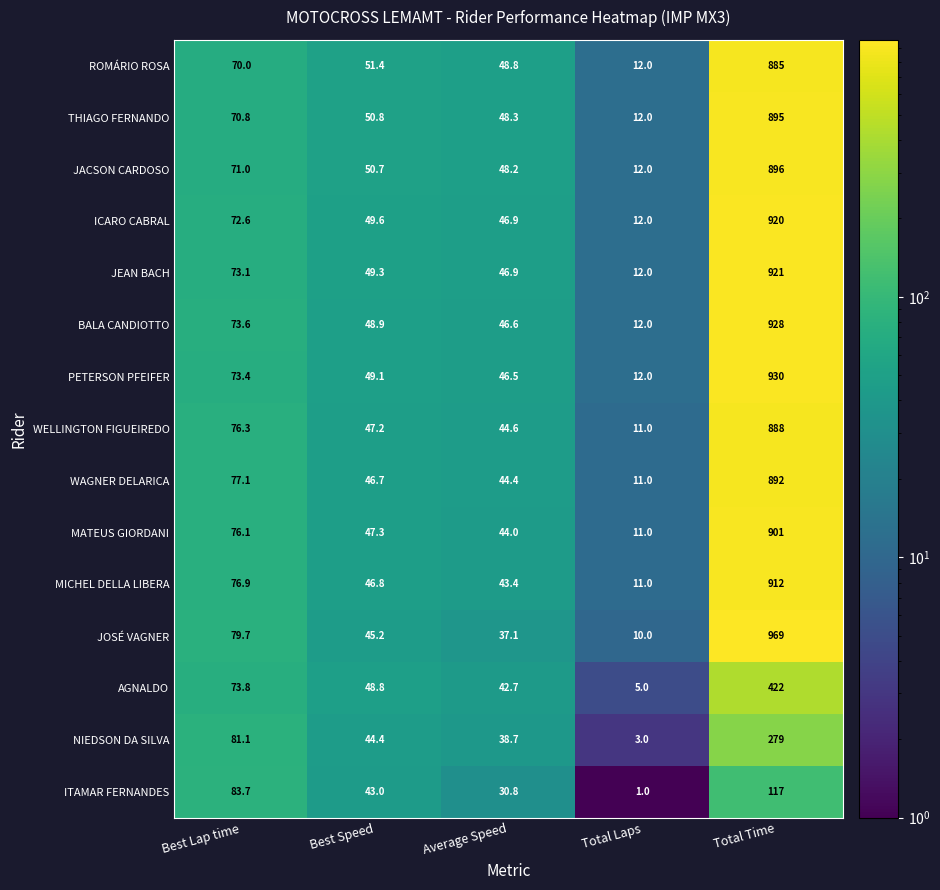

What is the sum of all JOSÉ VAGNER values?

1141.0